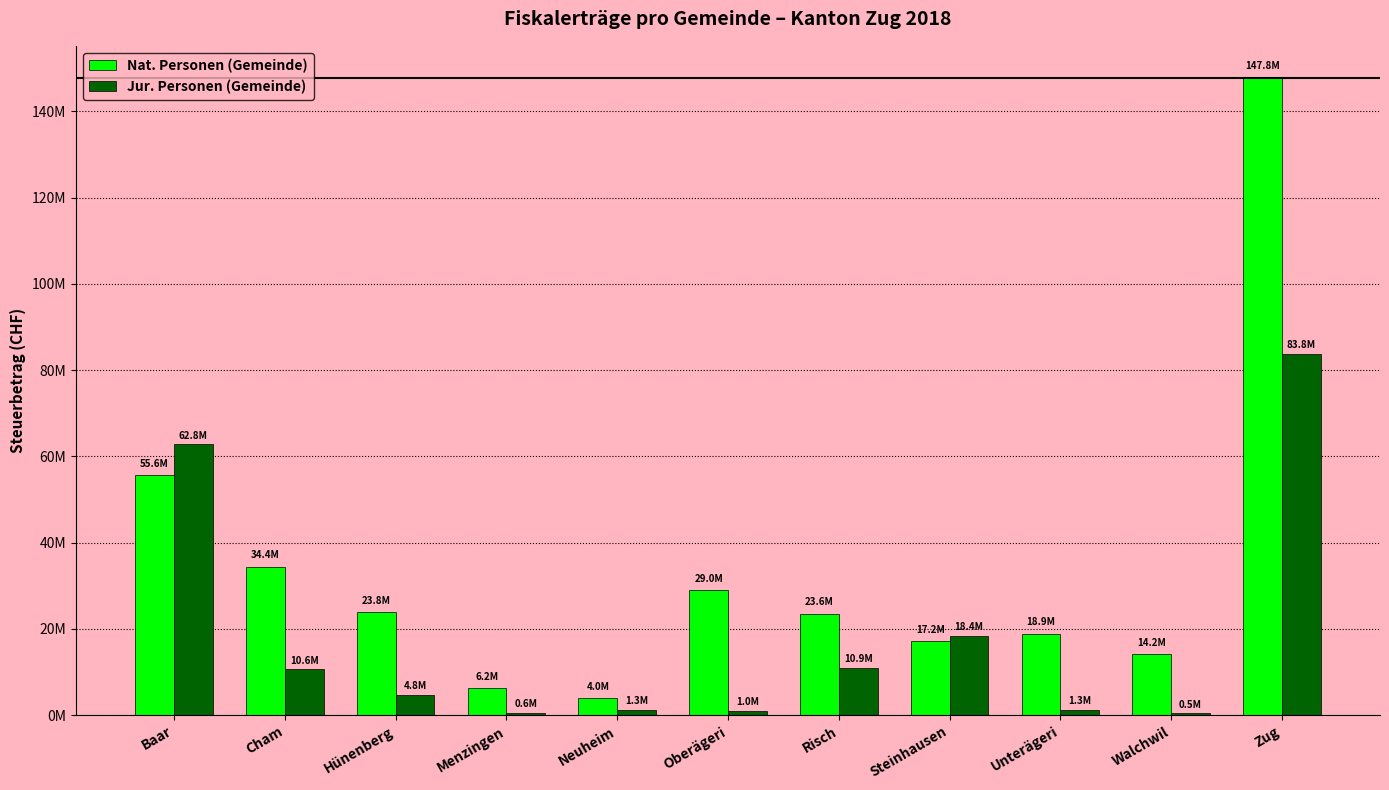

Does the chart contain any negative values?

No